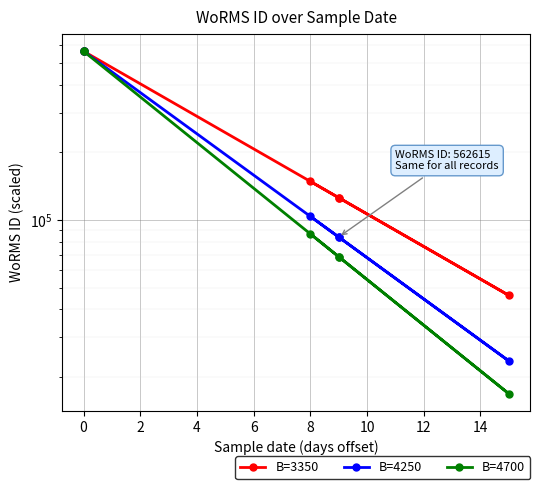

Is the value of B=3350 at 8 greater than the value of B=4700 at 0?

No